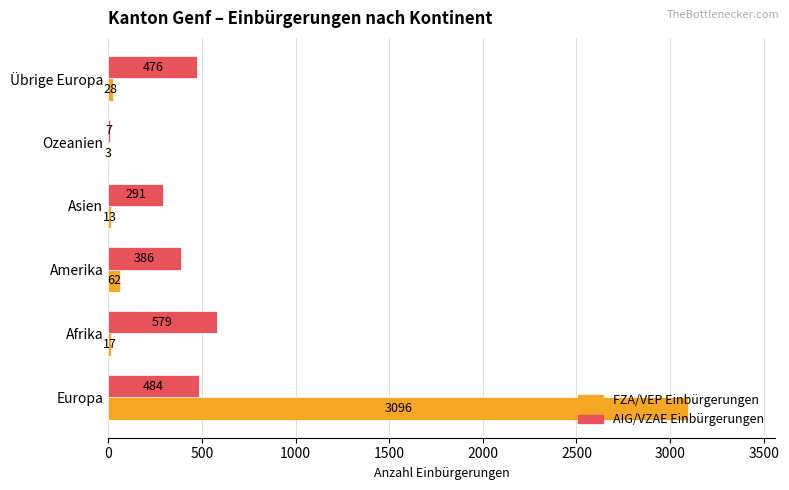

Which series changed the most between Europa and Ozeanien?

FZA/VEP Einbürgerungen